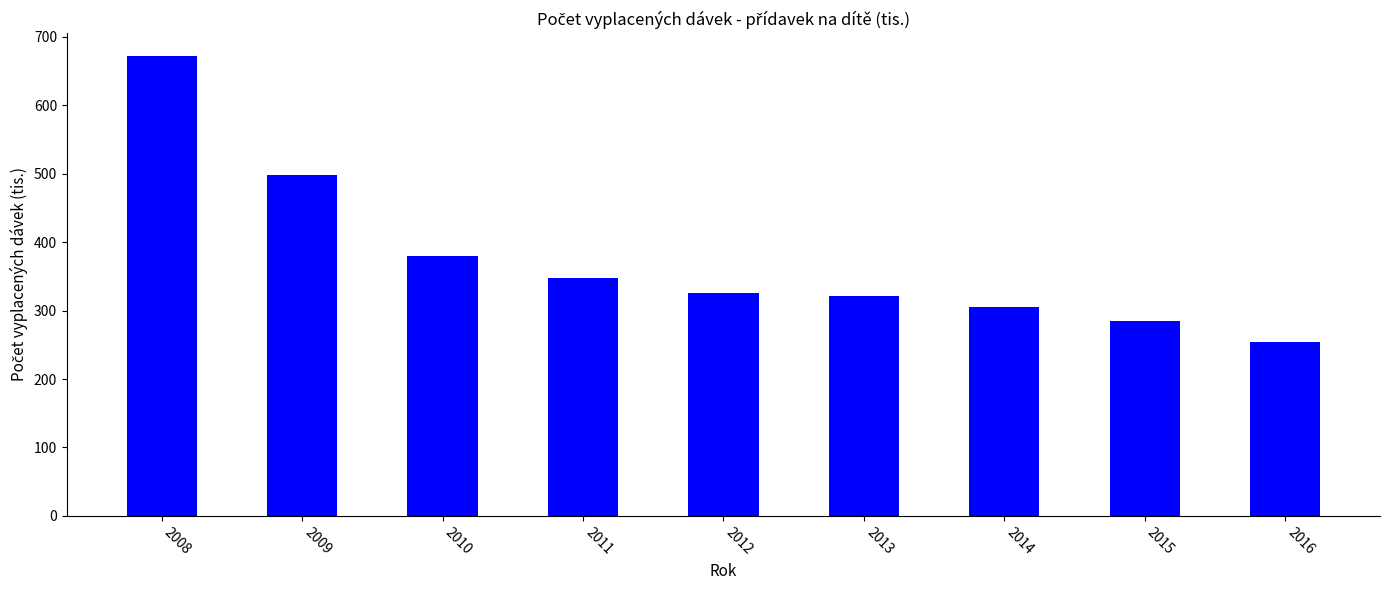

Between 2010 and 2013, which is larger?

2010